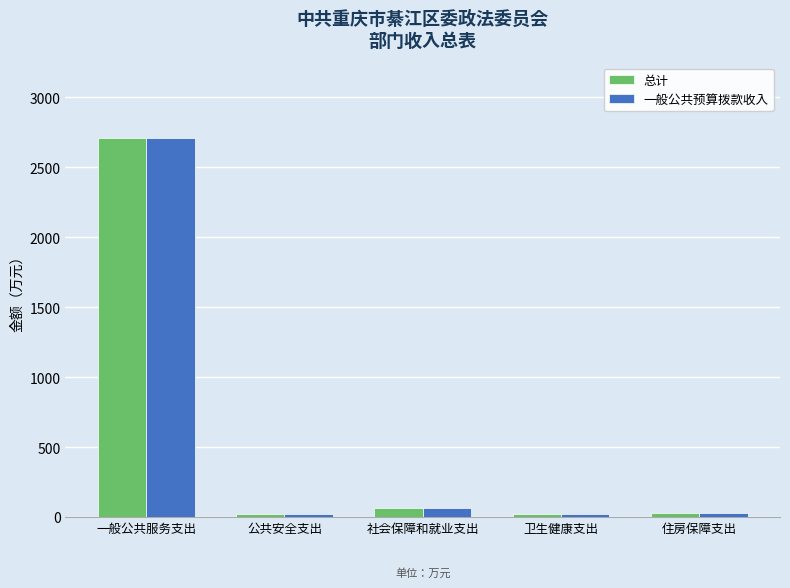

What is the value of the 一般公共预算拨款收入 bar at the 3rd from the left?

67.5